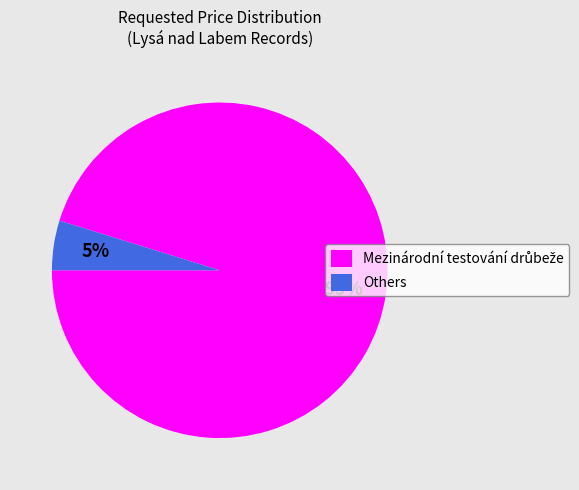

True or false: Others accounts for 5% of the total.

True